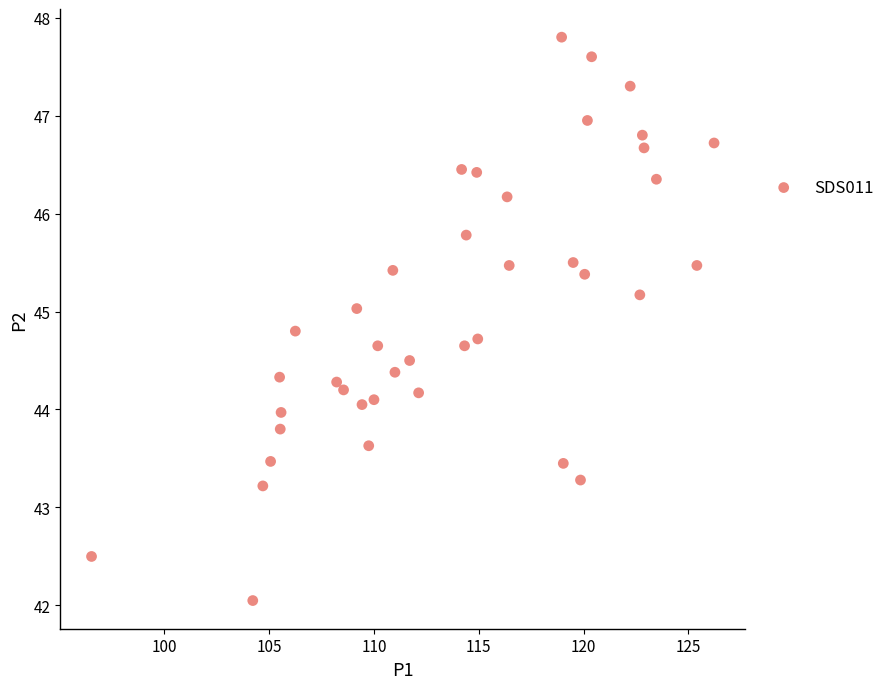

What is the range of X values (max minus min)?

29.7